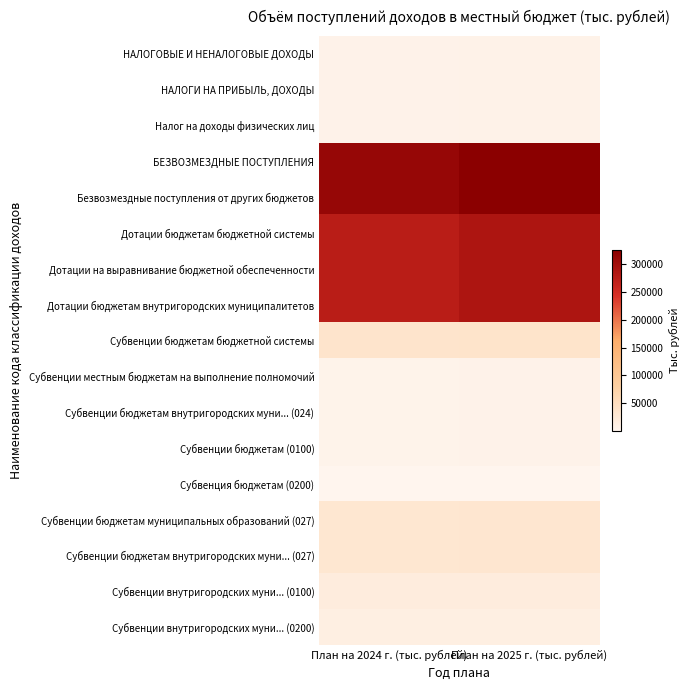

Which series changed the most between План на 2024 г. (тыс. рублей) and План на 2025 г. (тыс. рублей)?

БЕЗВОЗМЕЗДНЫЕ ПОСТУПЛЕНИЯ